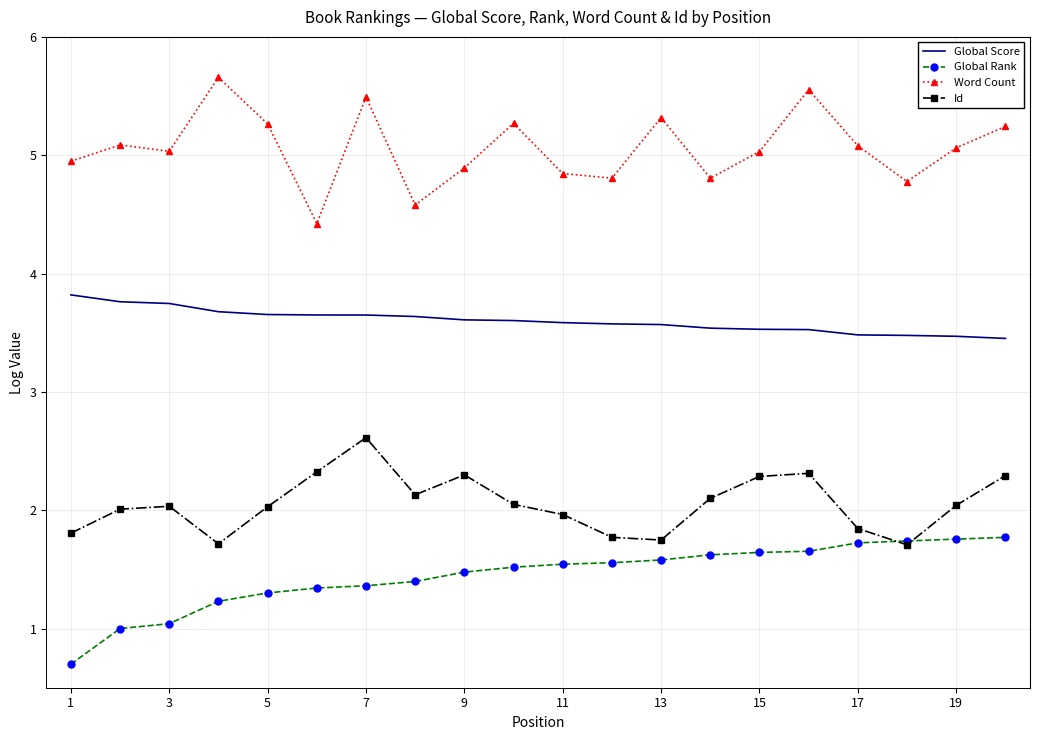

True or false: Id and Word Count intersect in this chart.

False